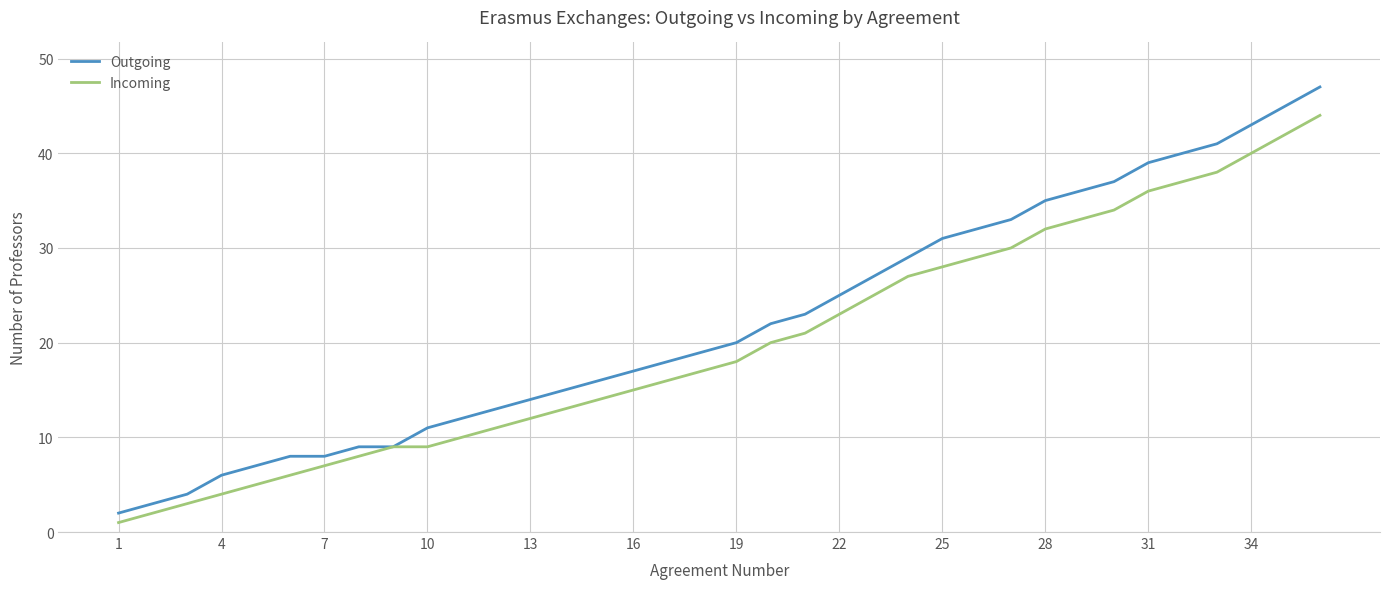

Which series has the largest total across all categories?

Outgoing